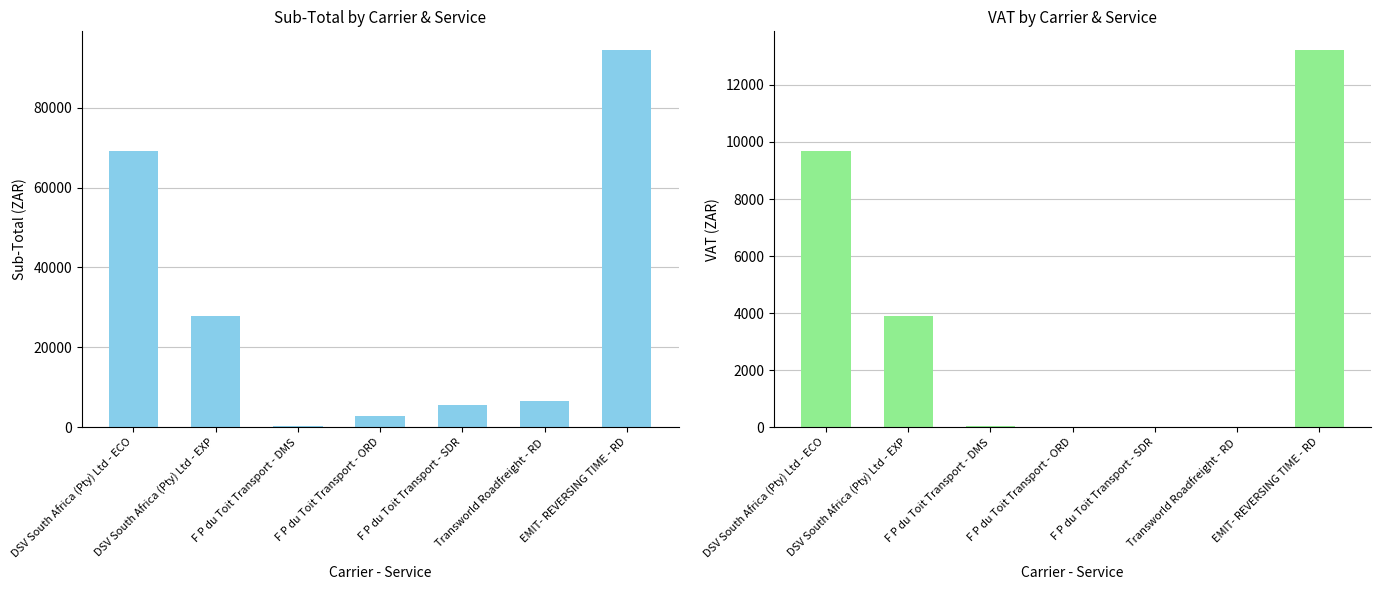

What are all the series names shown in the legend?

Sub-Total, VAT